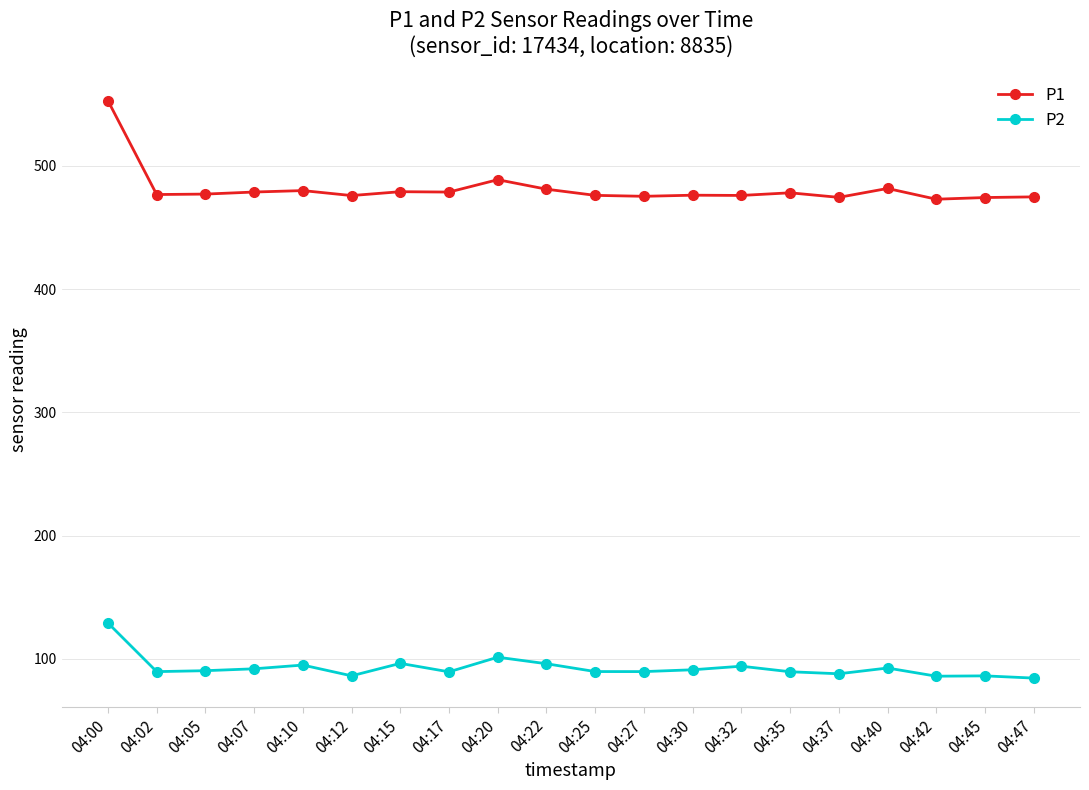

True or false: P1 has more than 0 interior local peaks.

True